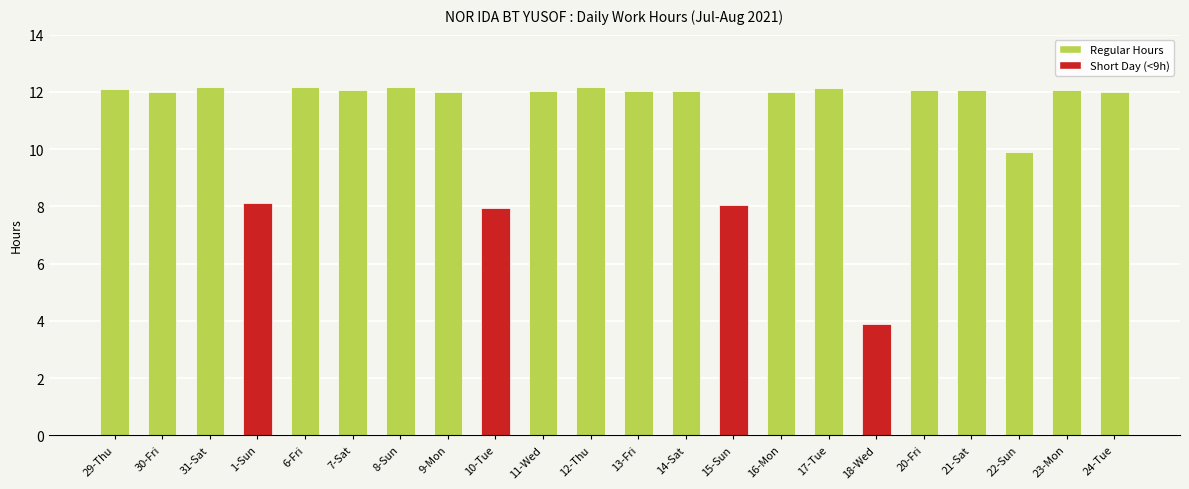

What is the maximum value shown in the chart?

12.2